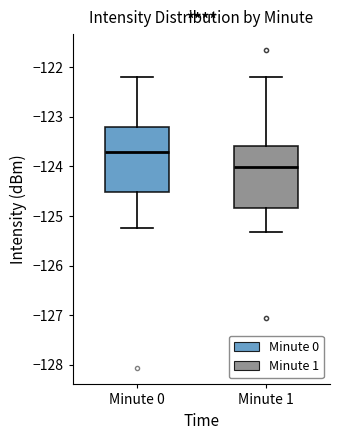

Reading left to right, transcribe this box plot: for each box, give where its median line is, the range the box spans, and where its two whiskers end, as read against the y-axis. The values are not printed on the chart, so give them approximately, as read against the axis.

Minute 0: median -123.7, box -124.5 to -123.2, whiskers -125.2 to -122.2
Minute 1: median -124.0, box -124.8 to -123.6, whiskers -125.3 to -122.2